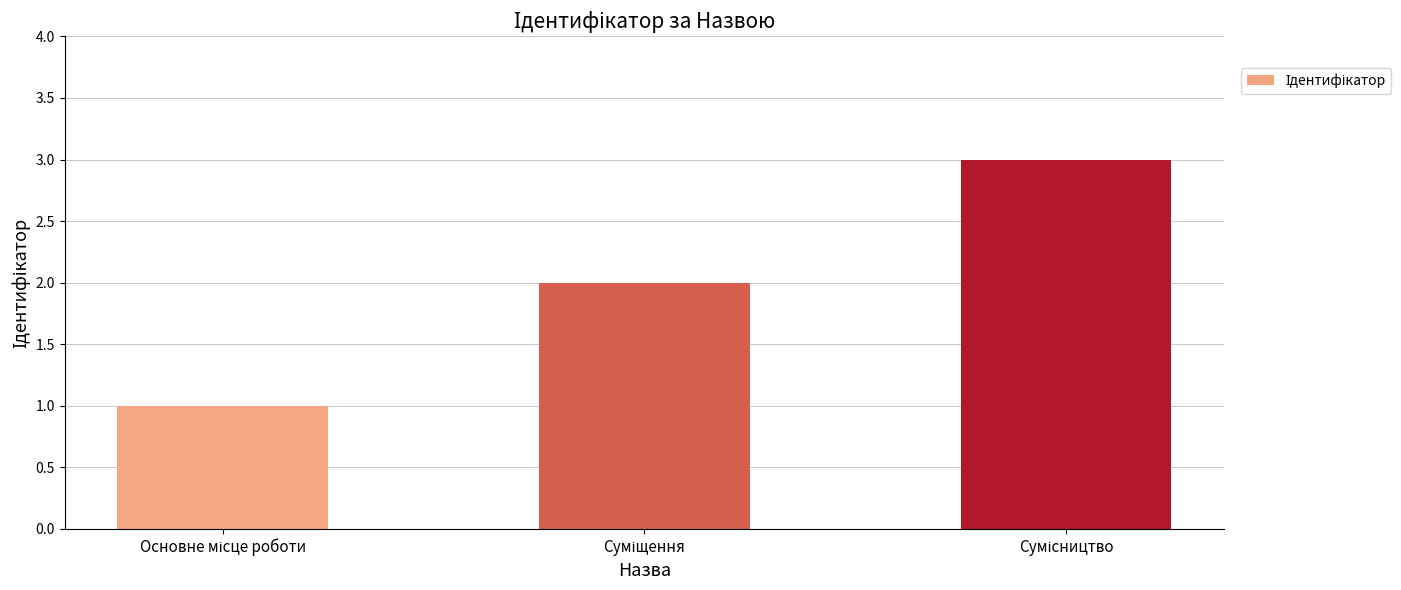

Are the bars horizontal?

No